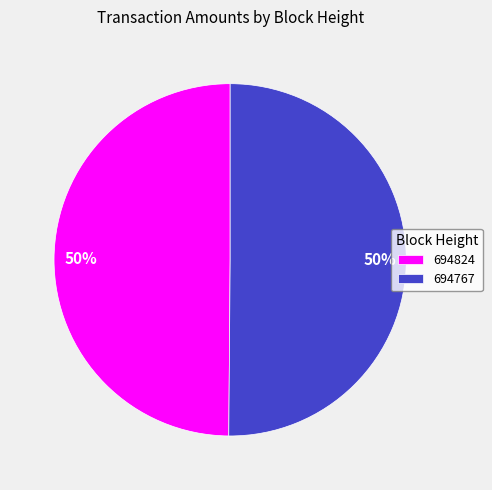

To the nearest percent, what is the average slice percentage?

50%